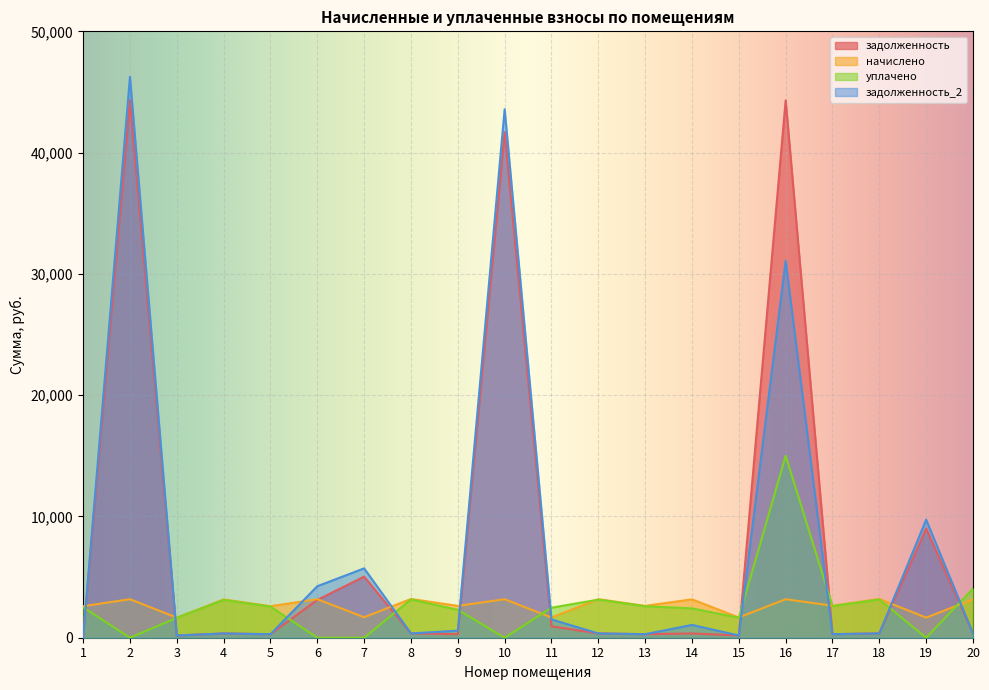

At which category does задолженность_2 reach its first local peak?

2